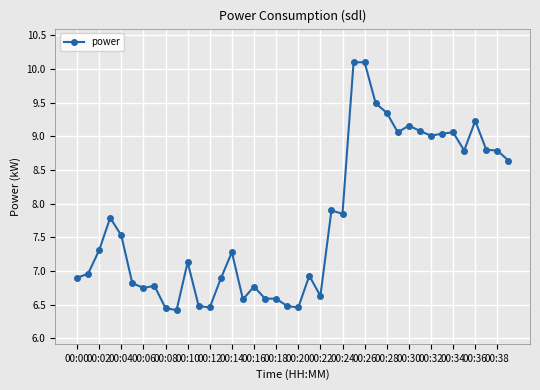

What is the smallest value displayed?

6.4